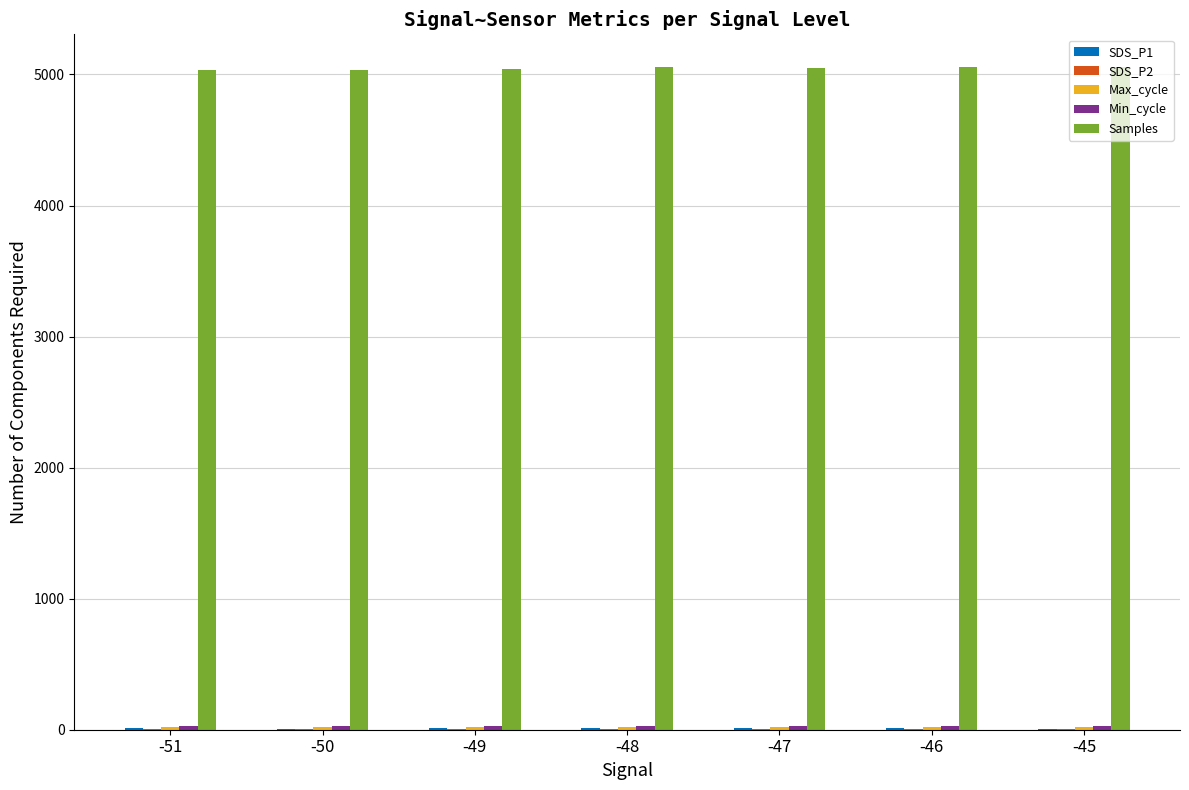

What is the sum of all Samples values?

35321.5